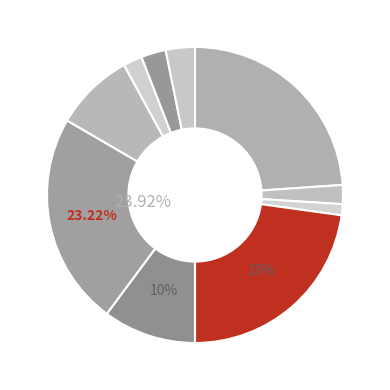

How many segments does this pie chart have?

10